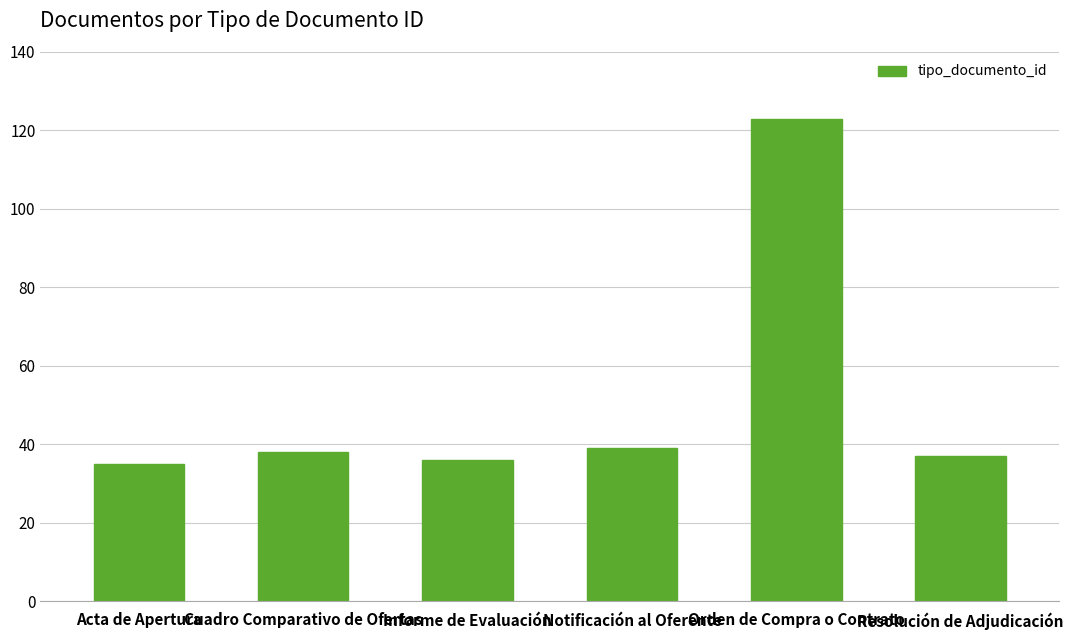

What is the ratio of the value at Cuadro Comparativo de Ofertas to the value at Informe de Evaluación?

1.1